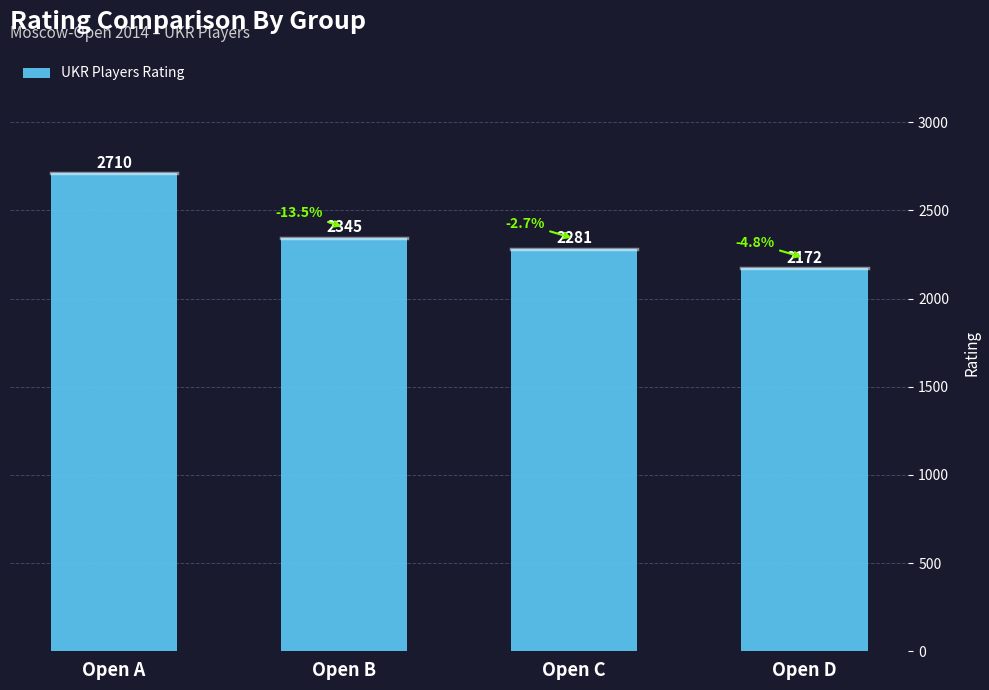

What is the difference between the second highest and second lowest values?

64